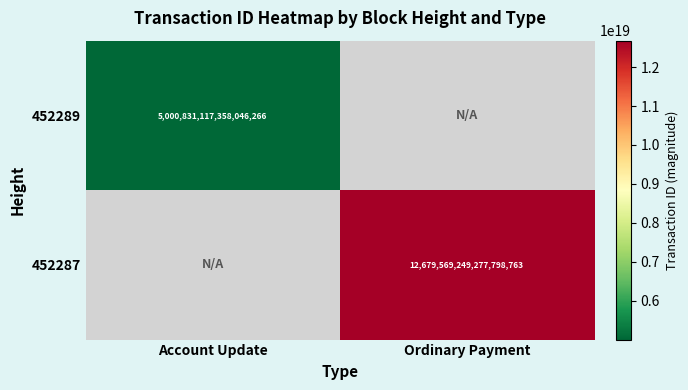

True or false: 452287 has a value of 20133648333174104064 at Ordinary Payment.

False